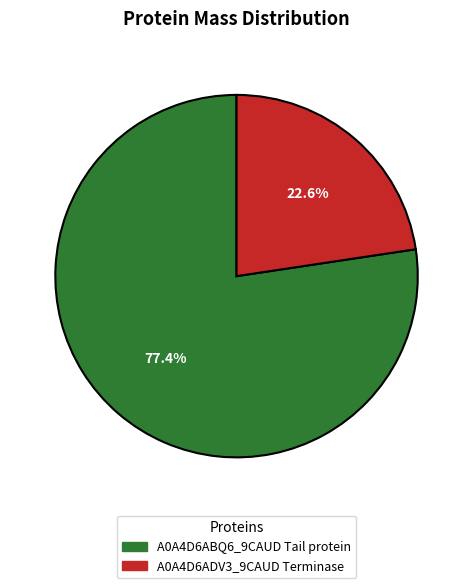

Approximately how many times larger is the value at A0A4D6ADV3_9CAUD Terminase compared to A0A4D6ABQ6_9CAUD Tail protein?

0.3